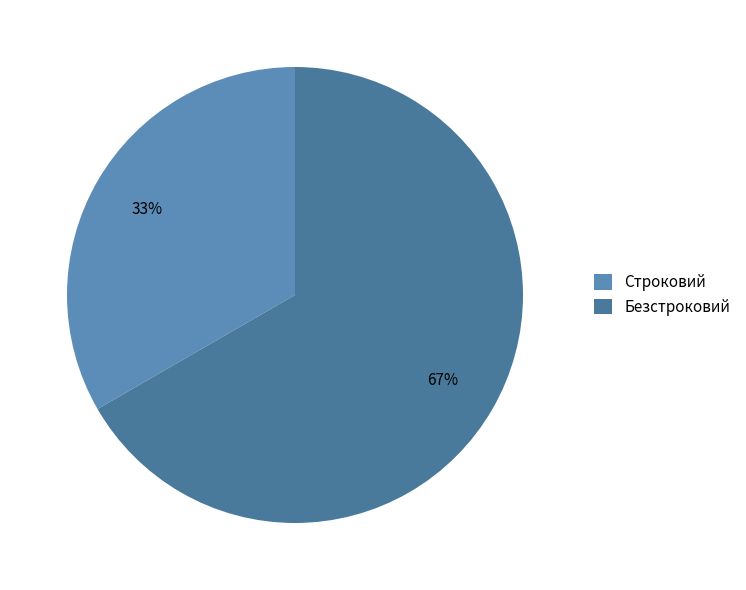

What percentage is the Строковий slice, to the nearest percent?

33%